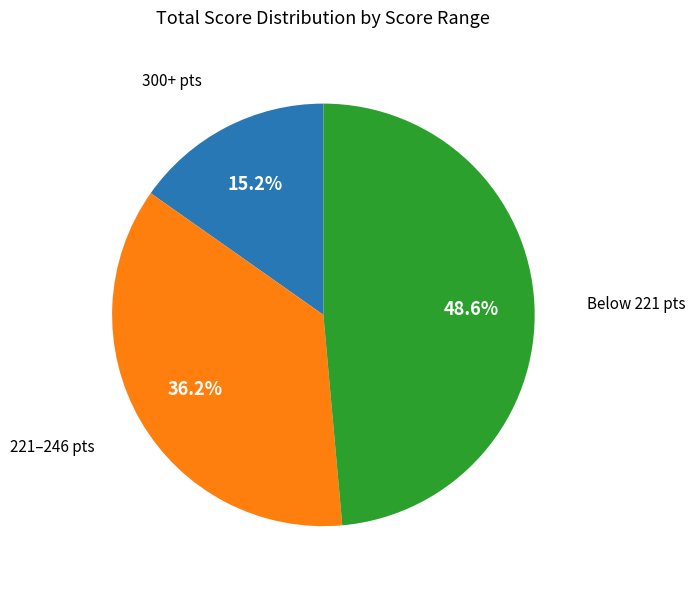

Is there a majority slice in this chart?

No